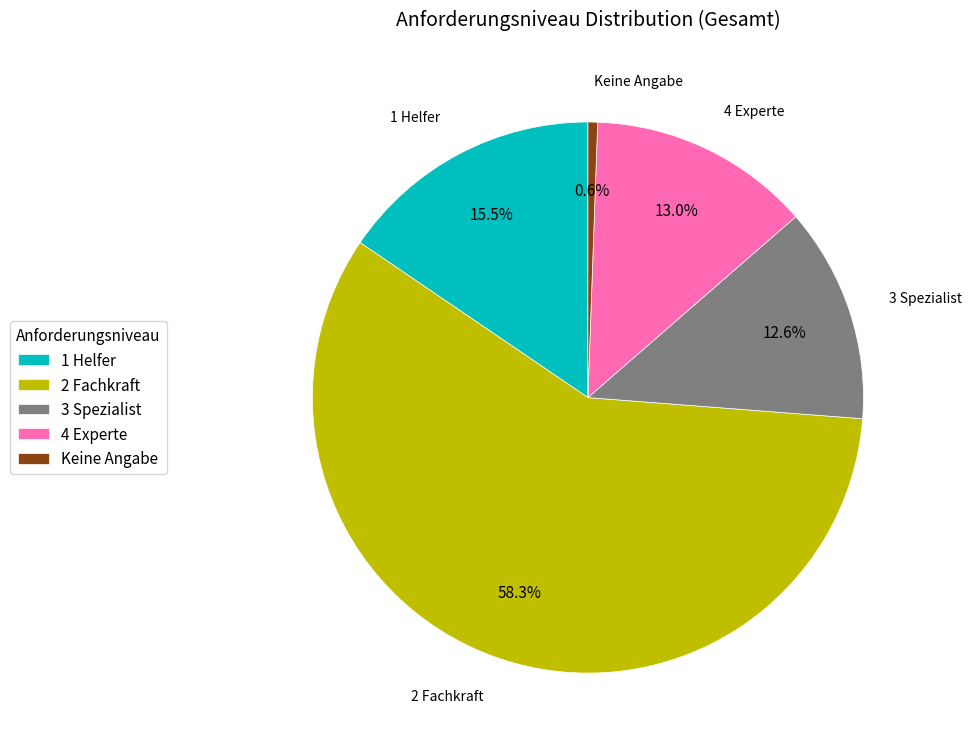

Combined, what portion of the pie is 1 Helfer and Keine Angabe?

16.1%